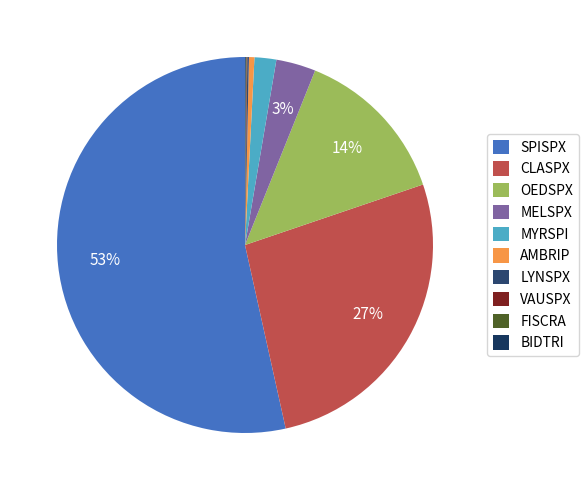

Count the number of slices in the pie.

10